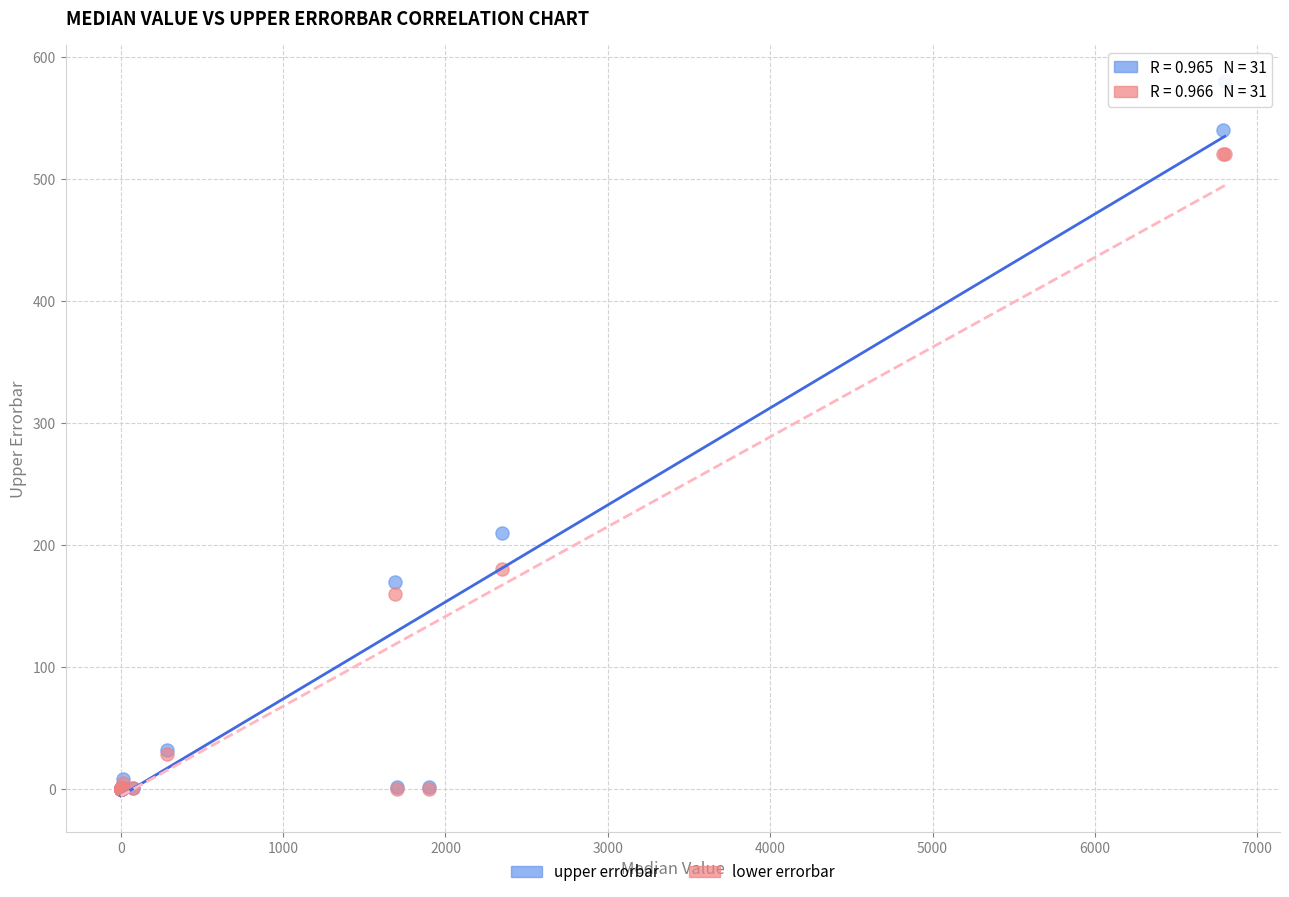

In the lower errorbar series, what Y value is closest to 260?

180.0